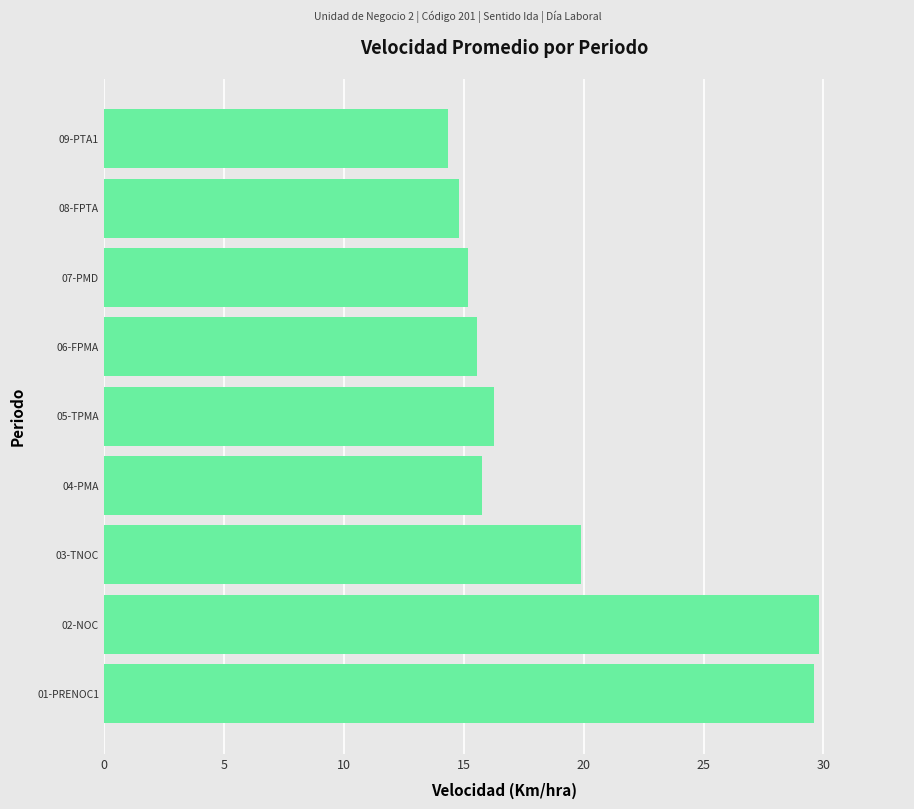

Between 02-NOC and 07-PMD, which is larger?

02-NOC